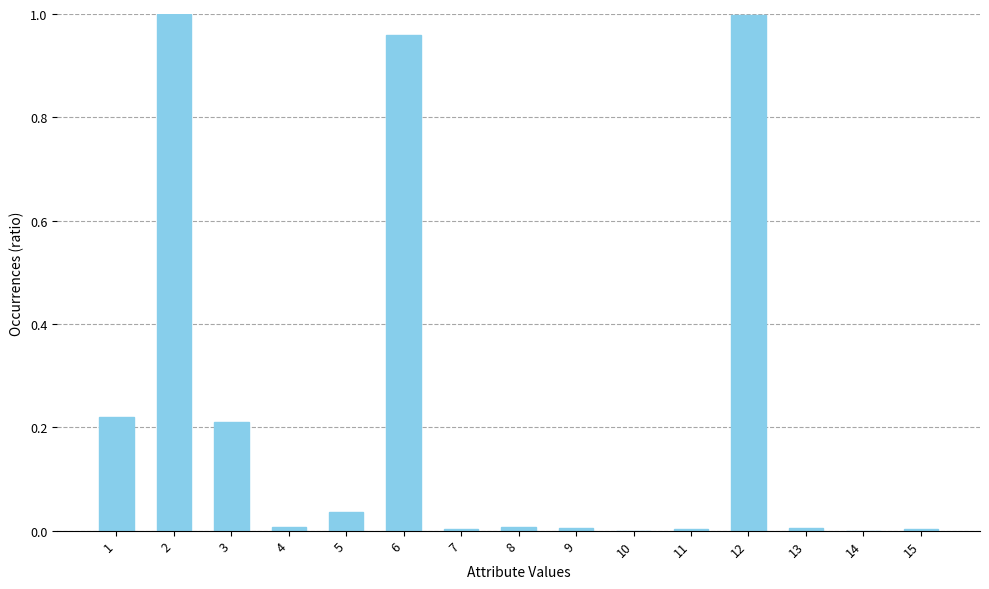

The value at 9 is 0.0. True or false?

True